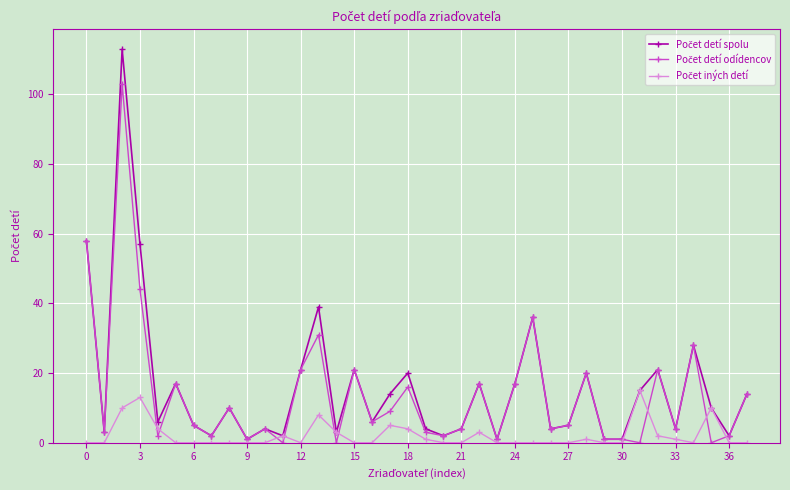

How many series are shown in this chart?

3